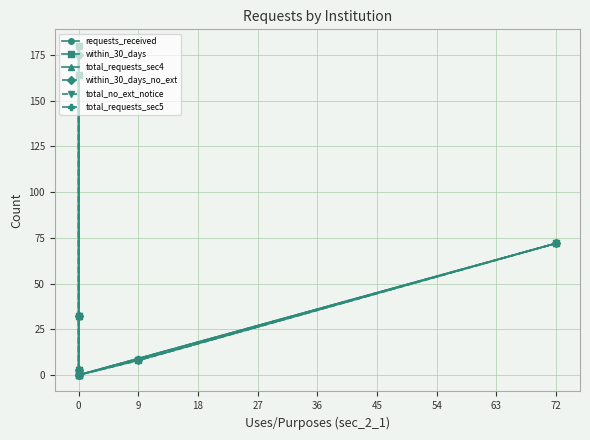

True or false: total_requests_sec4 has more than 2 interior local peaks.

False